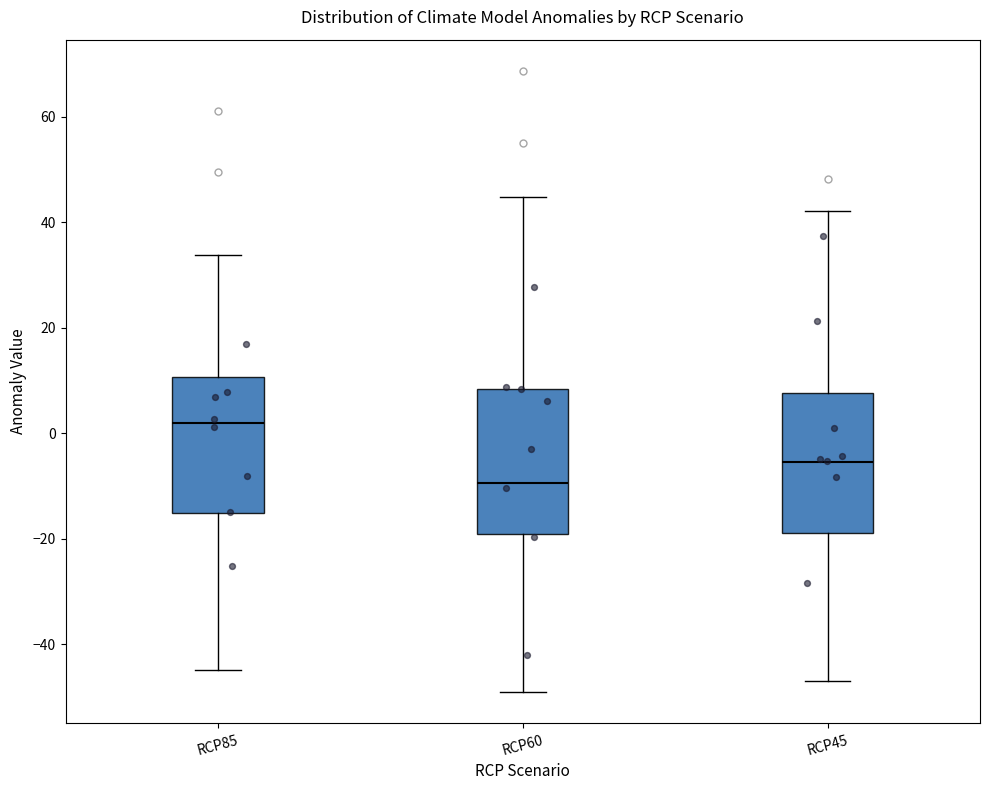

Which box has the highest median line?

RCP85